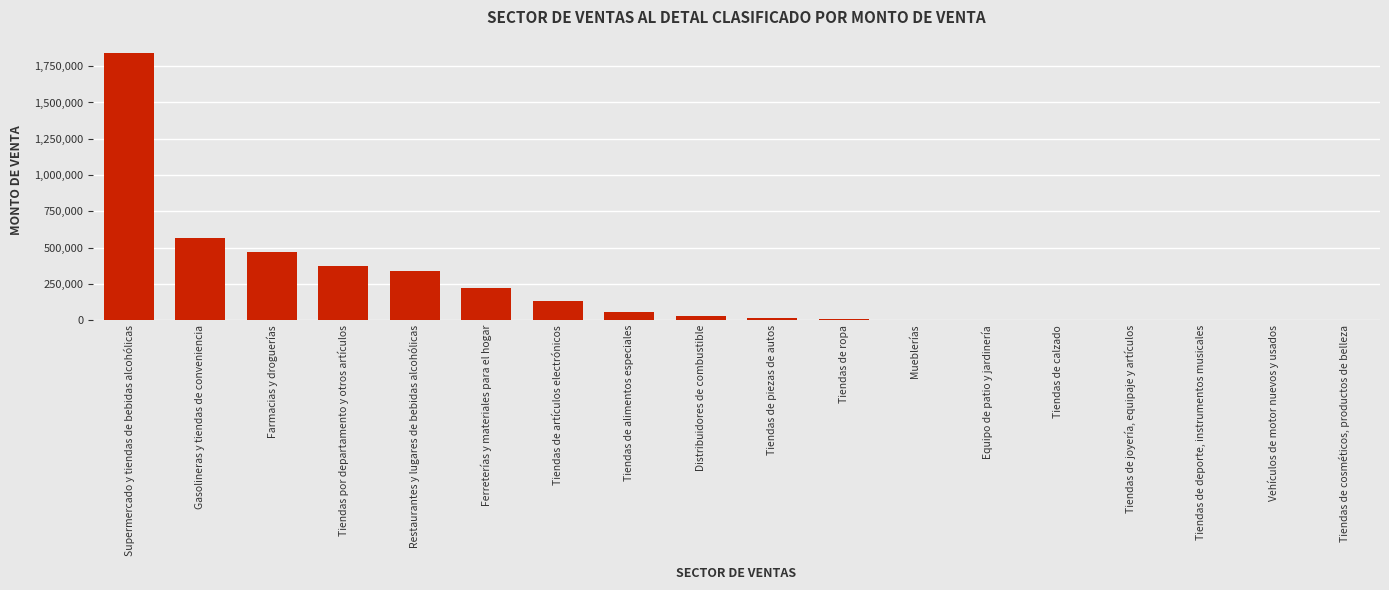

Which label corresponds to the largest value in the chart?

Supermercado y tiendas de bebidas alcohólicas